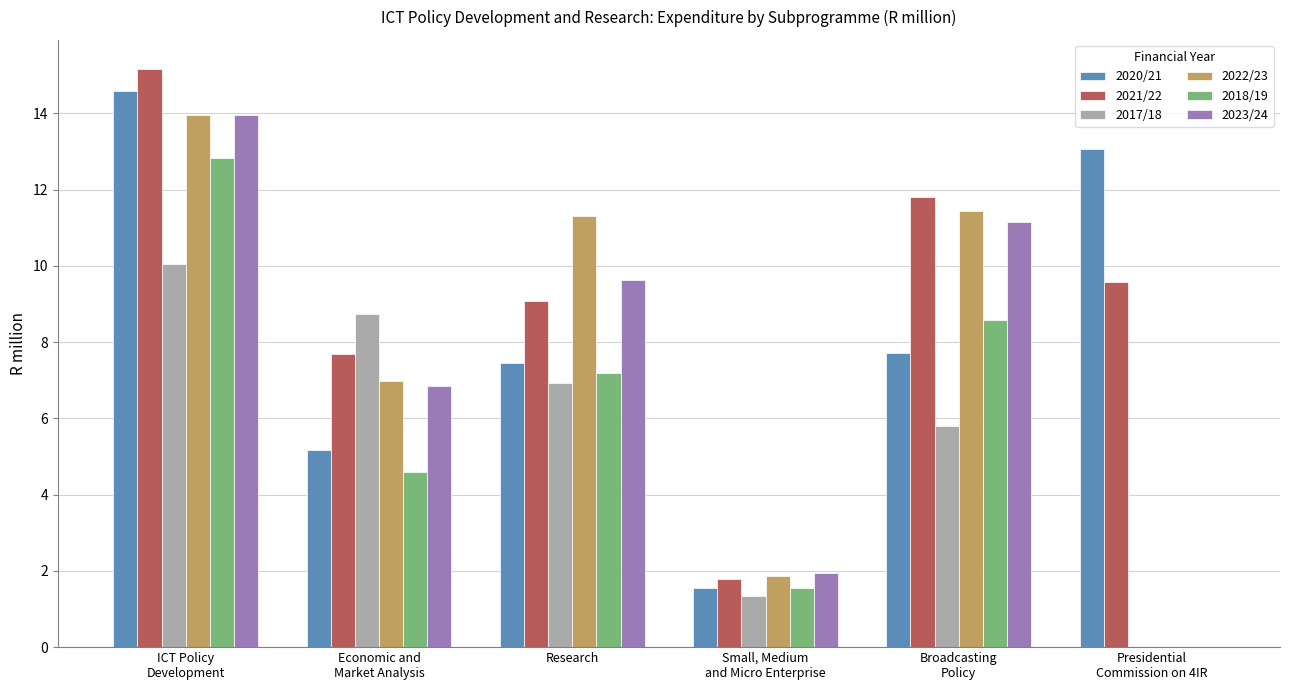

Reading left to right, what are all the values shown in this chart?

2020/21: 14.6	5.2	7.5	1.5	7.7	13.1
2021/22: 15.2	7.7	9.1	1.8	11.8	9.6
2017/18: 10.0	8.7	6.9	1.3	5.8	0.0
2022/23: 14.0	7.0	11.3	1.9	11.4	0.0
2018/19: 12.8	4.6	7.2	1.6	8.6	0.0
2023/24: 13.9	6.8	9.6	2.0	11.1	0.0